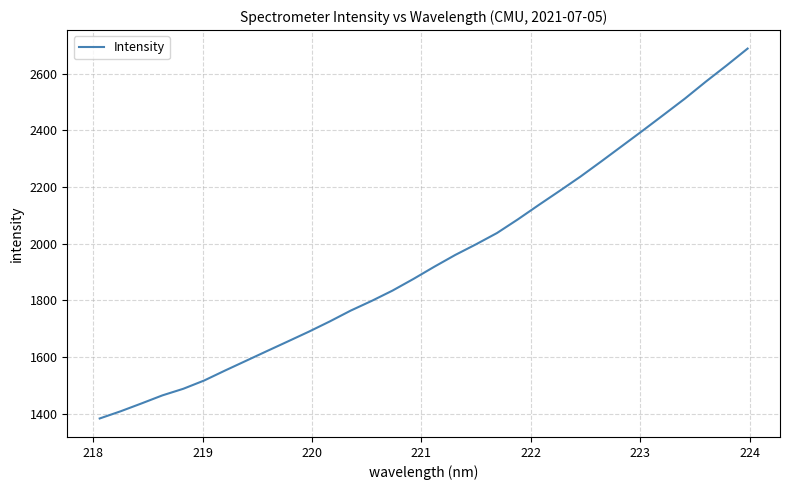

What is the difference between the maximum and minimum values?

1304.4